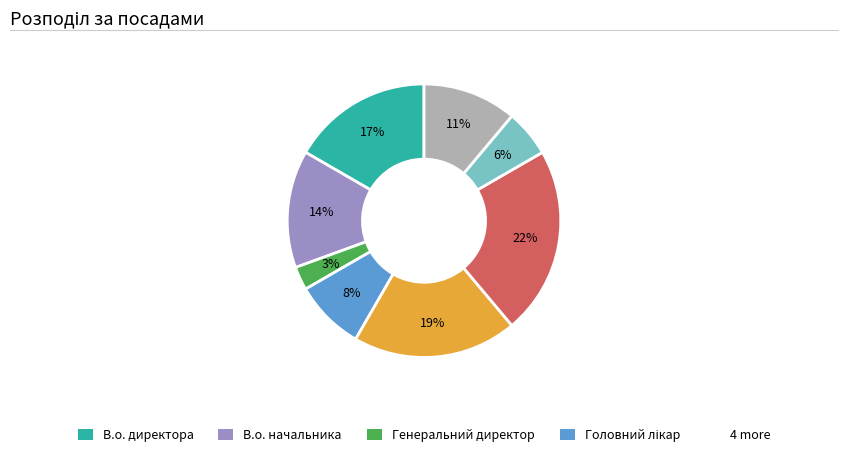

Is there a majority slice in this chart?

No